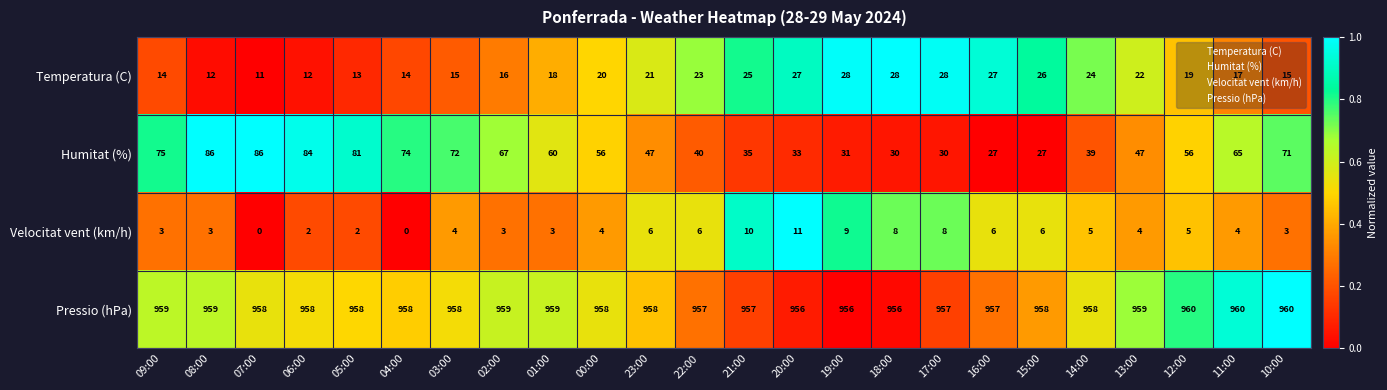

Count the number of categories in the chart.

24